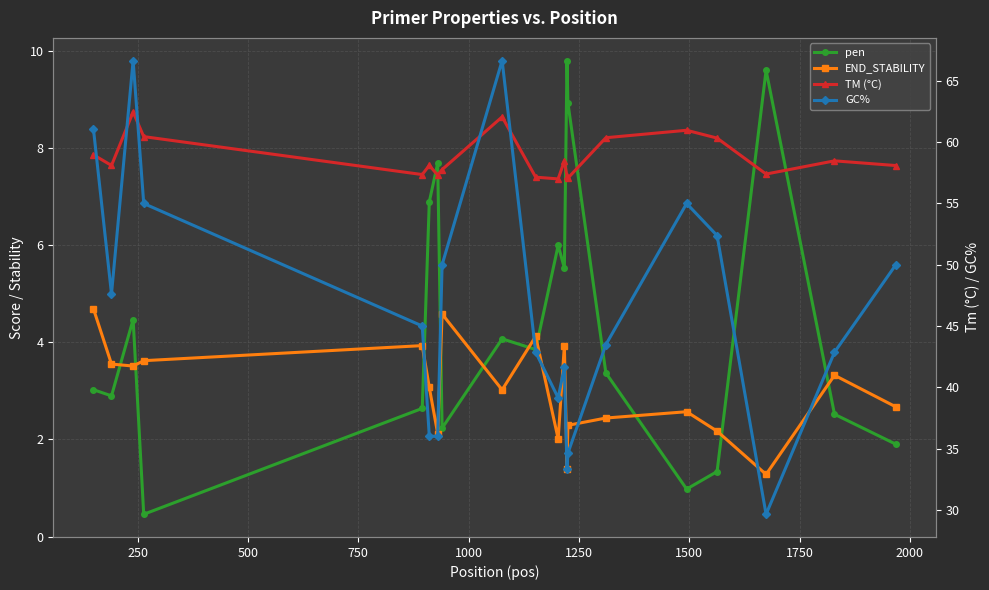

True or false: END_STABILITY has a value of 7.8 at 1750.

False